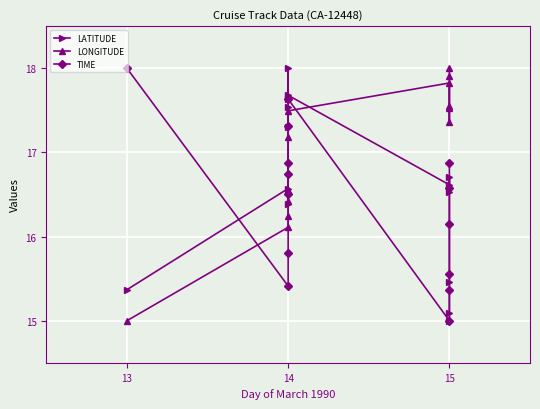

What are all the series names shown in the legend?

LATITUDE, LONGITUDE, TIME